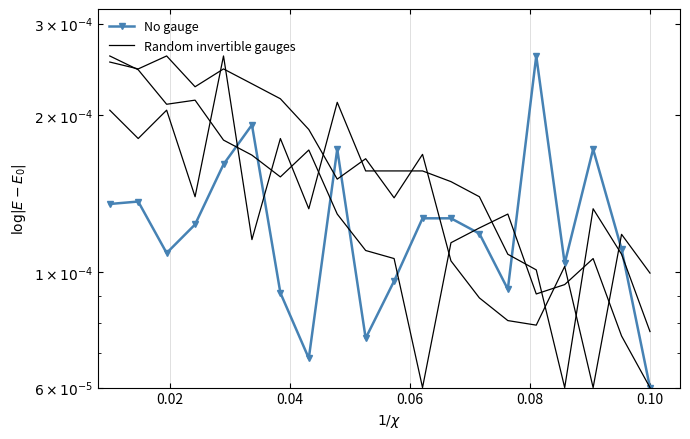

True or false: BME280_temperature has more than 2 points higher than both neighbors.

True